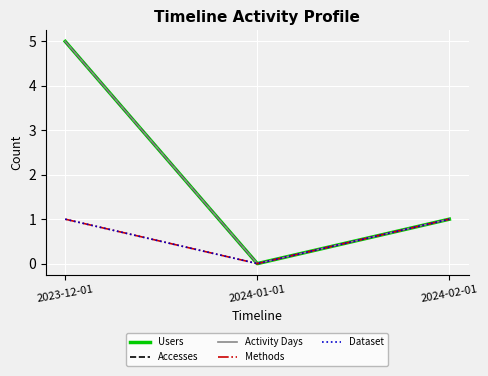

How many lines are shown in the chart?

5